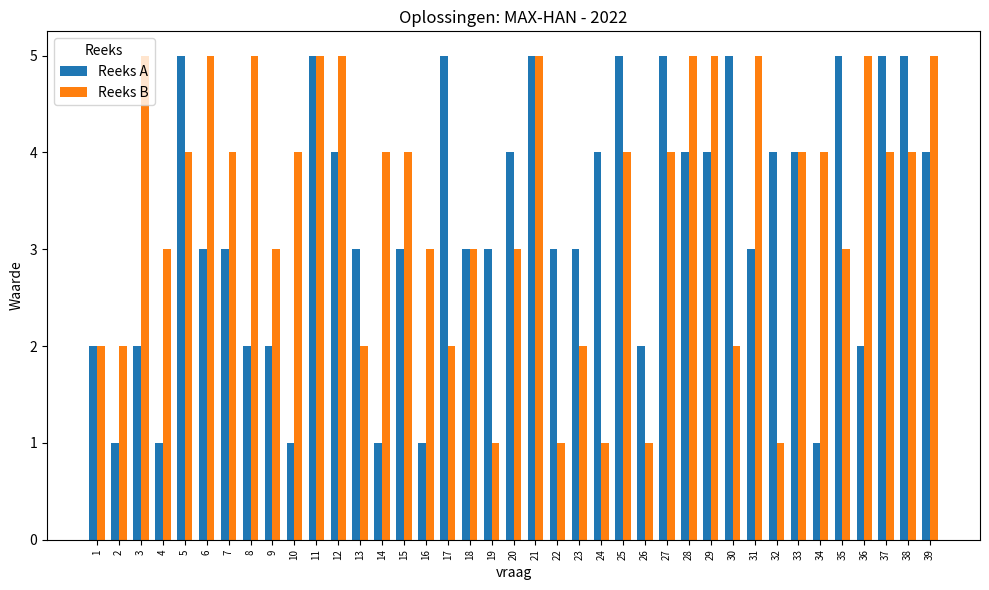

What is the difference between the highest and lowest values at 20?

1